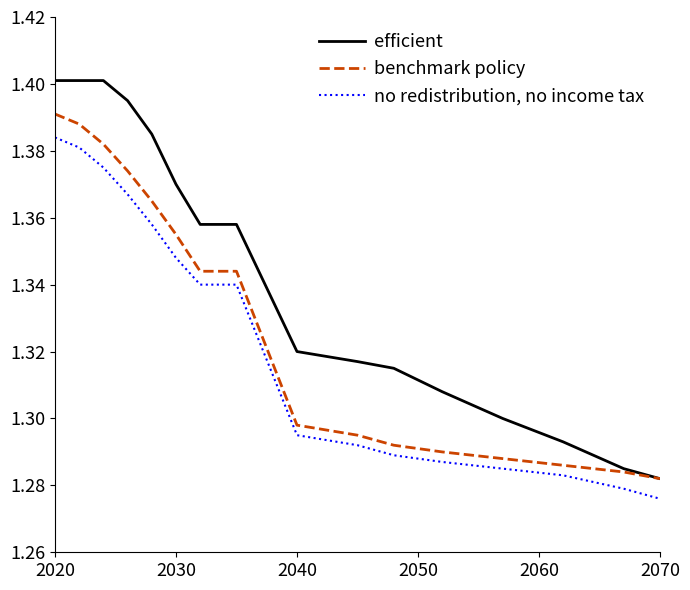

Which series has the largest total across all categories?

efficient